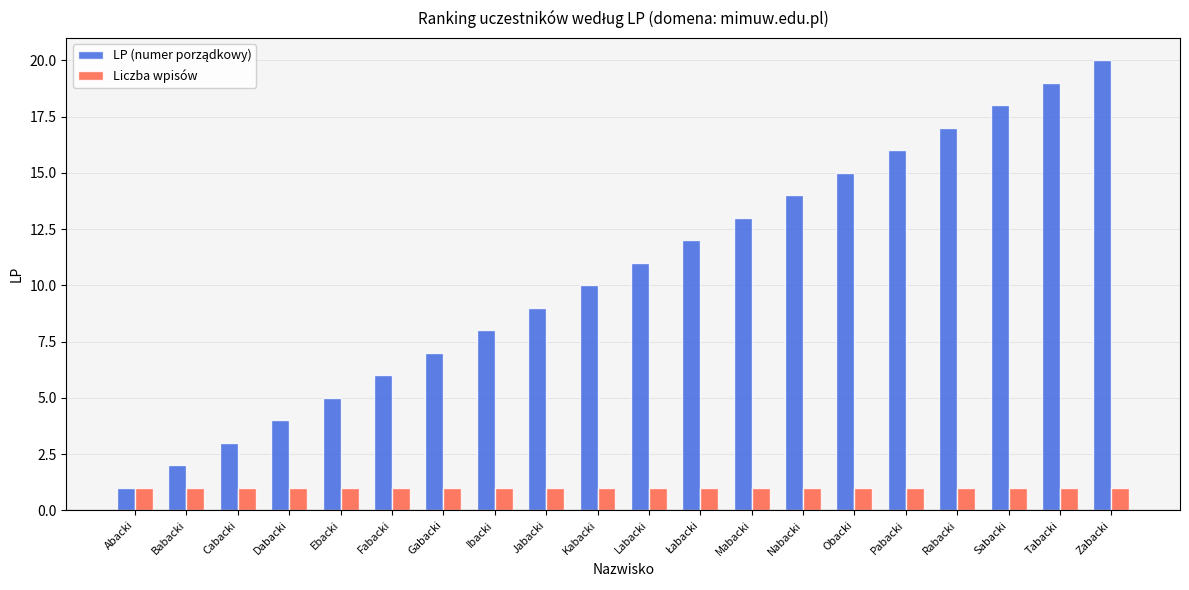

Is it true that Liczba wpisów equals 1 at Kabacki?

True